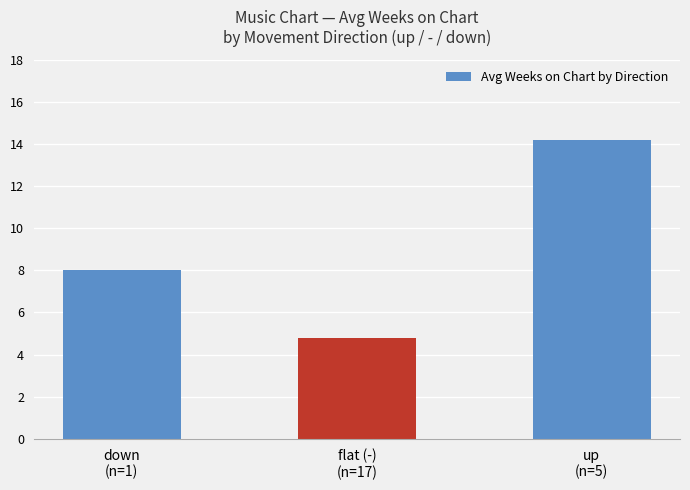

What position from the left is up
(n=5)?

3